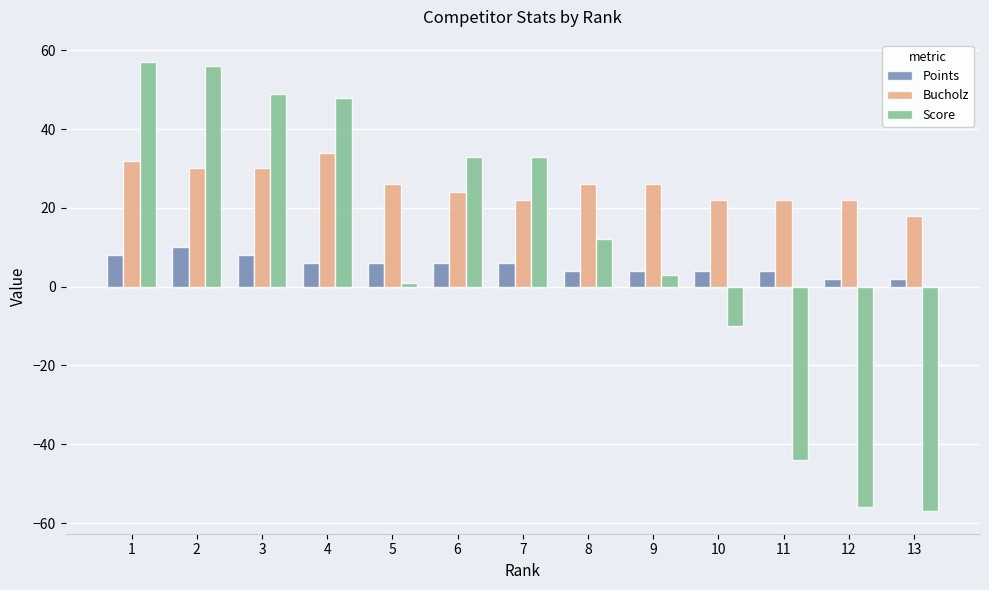

What is the spread (max minus min) of values at 1?

49